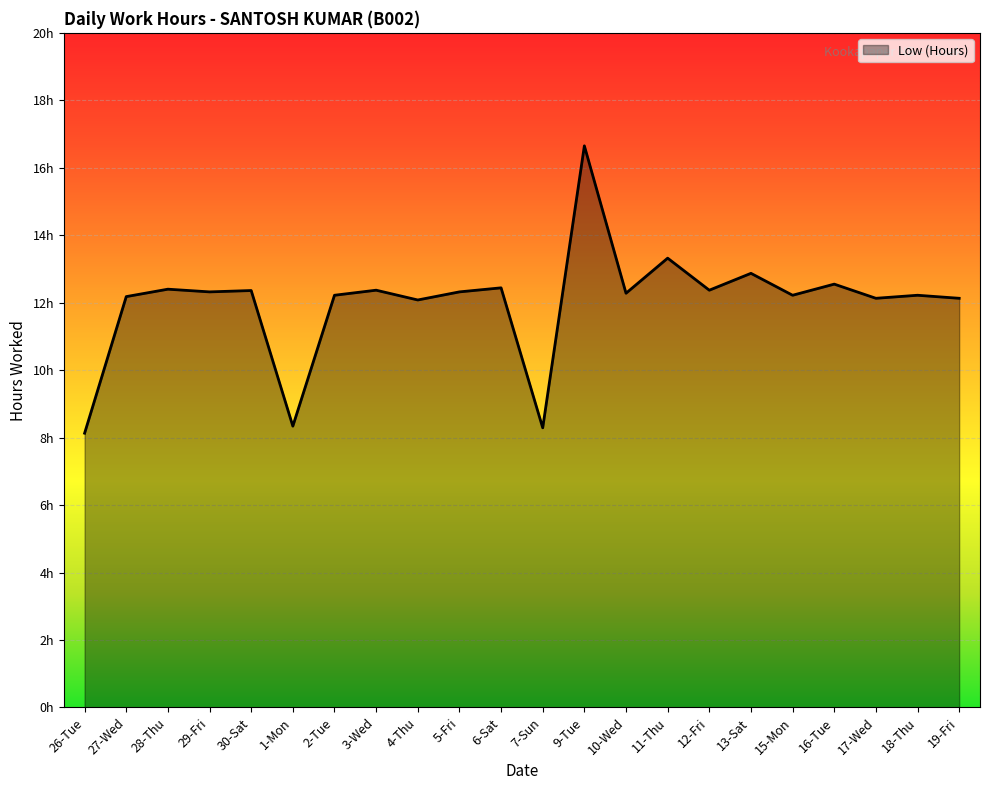

Which has a higher value, 15-Mon or 1-Mon?

15-Mon